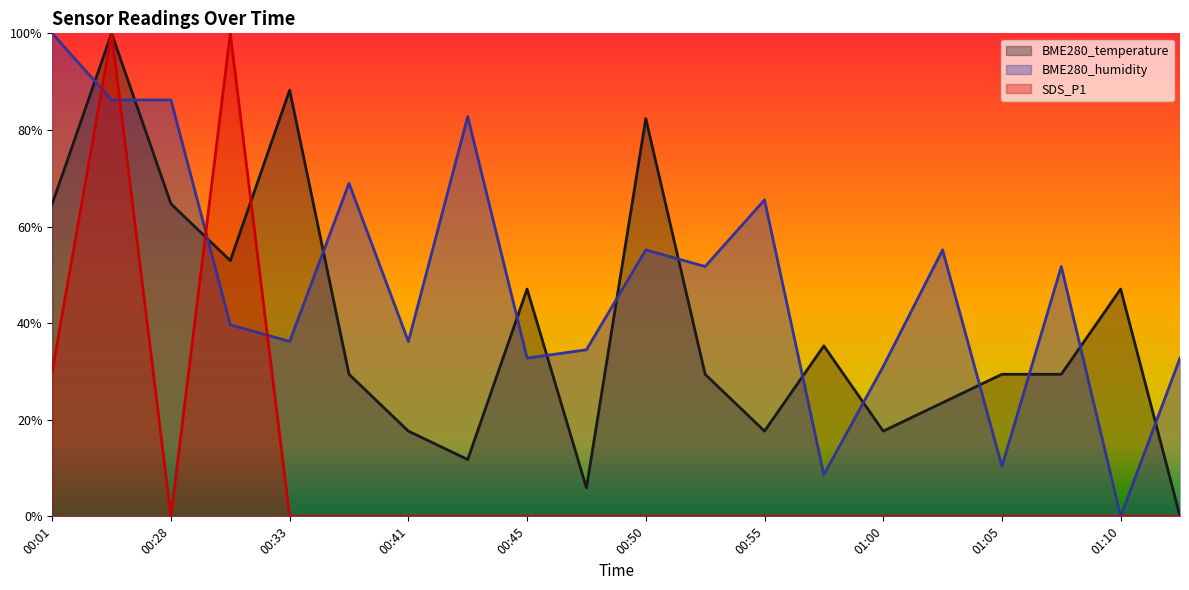

Reading left to right, extract all data points from this chart.

BME280_temperature: 00:01=0.6	00:04=1.0	00:28=0.6	00:30=0.5	00:33=0.9	00:38=0.3	00:41=0.2	00:43=0.1	00:45=0.5	00:48=0.1	00:50=0.8	00:53=0.3	00:55=0.2	00:58=0.4	01:00=0.2	01:02=0.2	01:05=0.3	01:07=0.3	01:10=0.5	01:12=0.0
BME280_humidity: 00:01=1.0	00:04=0.9	00:28=0.9	00:30=0.4	00:33=0.4	00:38=0.7	00:41=0.4	00:43=0.8	00:45=0.3	00:48=0.3	00:50=0.6	00:53=0.5	00:55=0.7	00:58=0.1	01:00=0.3	01:02=0.6	01:05=0.1	01:07=0.5	01:10=0.0	01:12=0.3
SDS_P1: 00:01=0.3	00:04=1.0	00:28=0.0	00:30=1.0	00:33=0.0	00:38=0.0	00:41=0.0	00:43=0.0	00:45=0.0	00:48=0.0	00:50=0.0	00:53=0.0	00:55=0.0	00:58=0.0	01:00=0.0	01:02=0.0	01:05=0.0	01:07=0.0	01:10=0.0	01:12=0.0